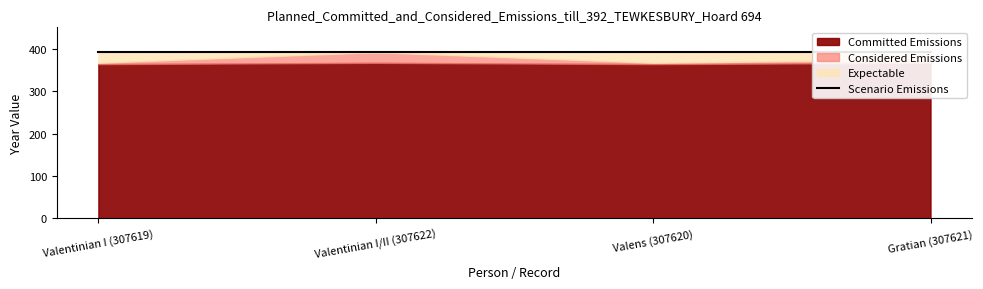

What is the label of the 1st point from the left?

Valentinian I (307619)